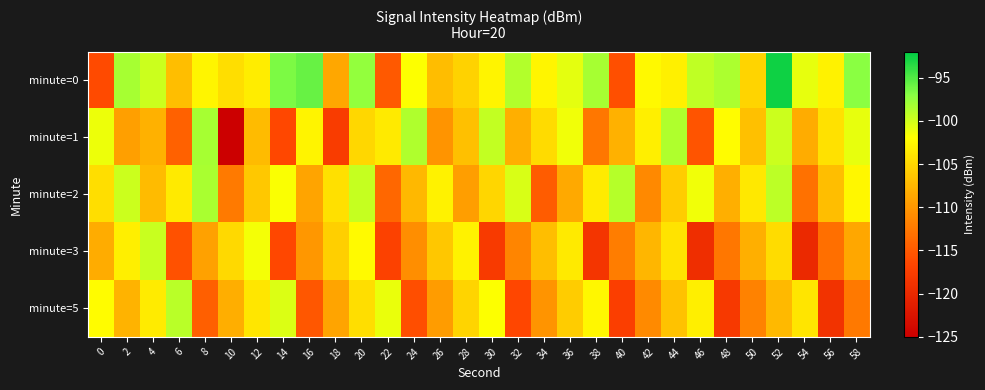

Count the number of data series in this chart.

5